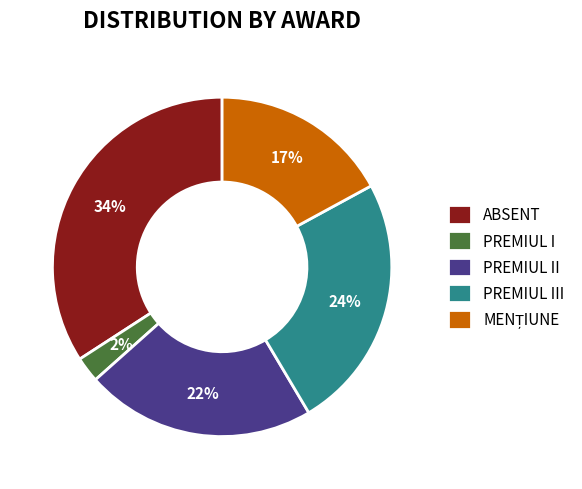

Is it true that ABSENT is 20% of the pie?

False